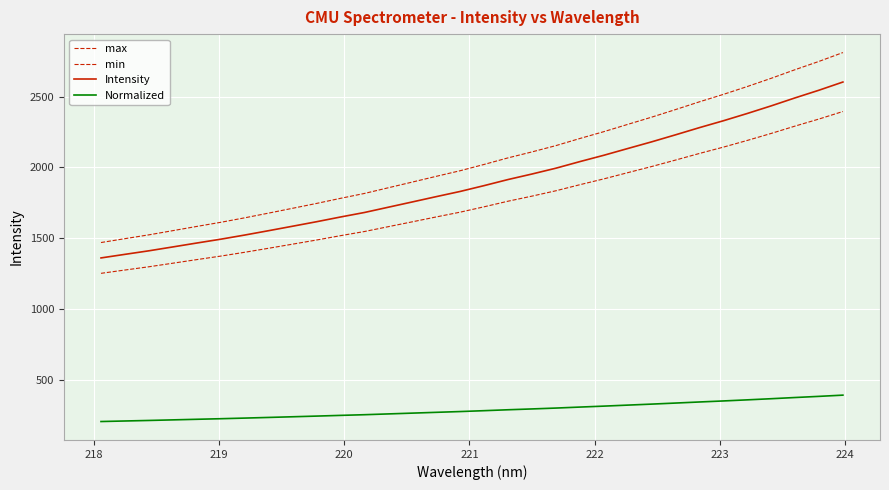

How many values in the min series exceed 1721?

16